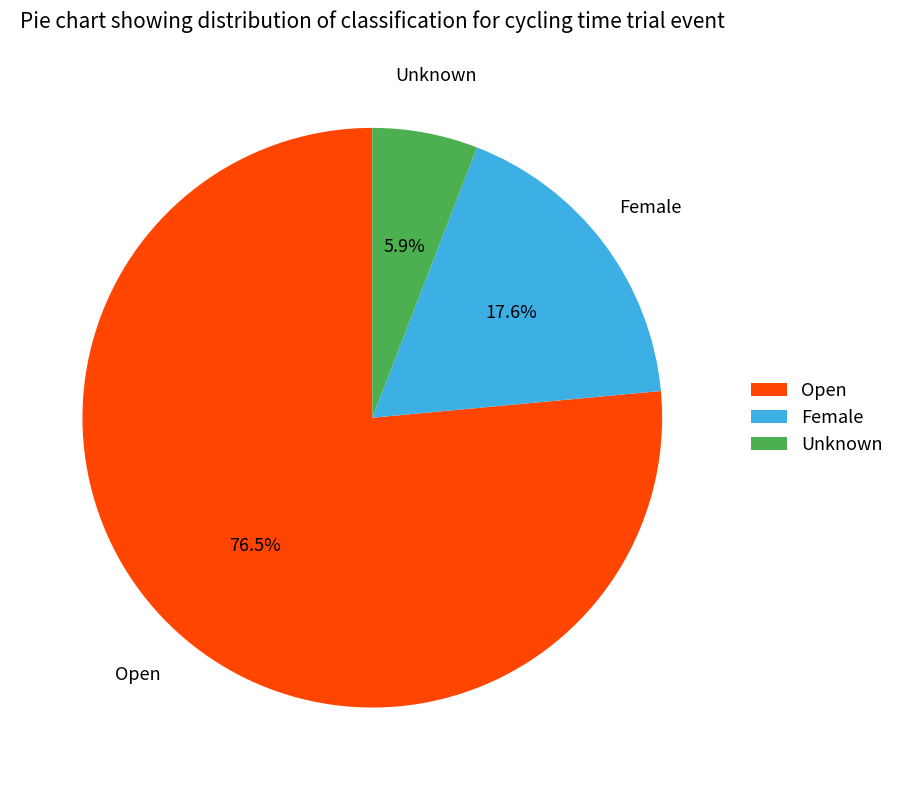

What is the smallest slice in the pie chart?

Unknown